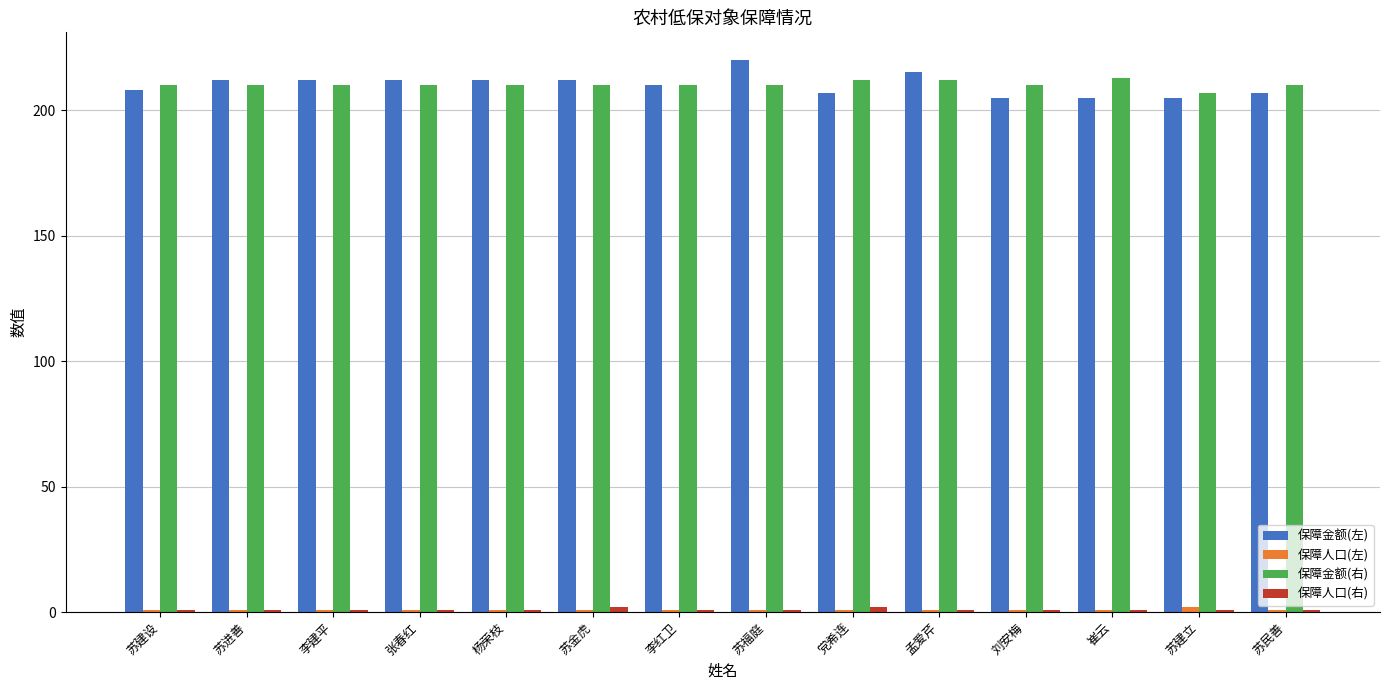

What is the sum of all 保障金额(右) values?

2944